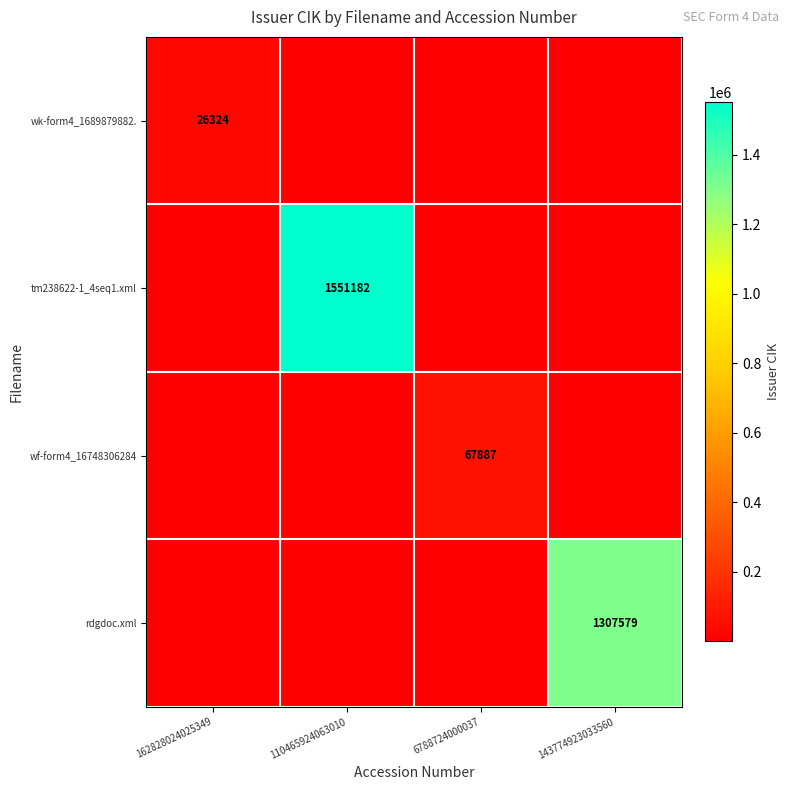

The rdgdoc.xml series shows 1307579 at 143774923033560. True or false?

True